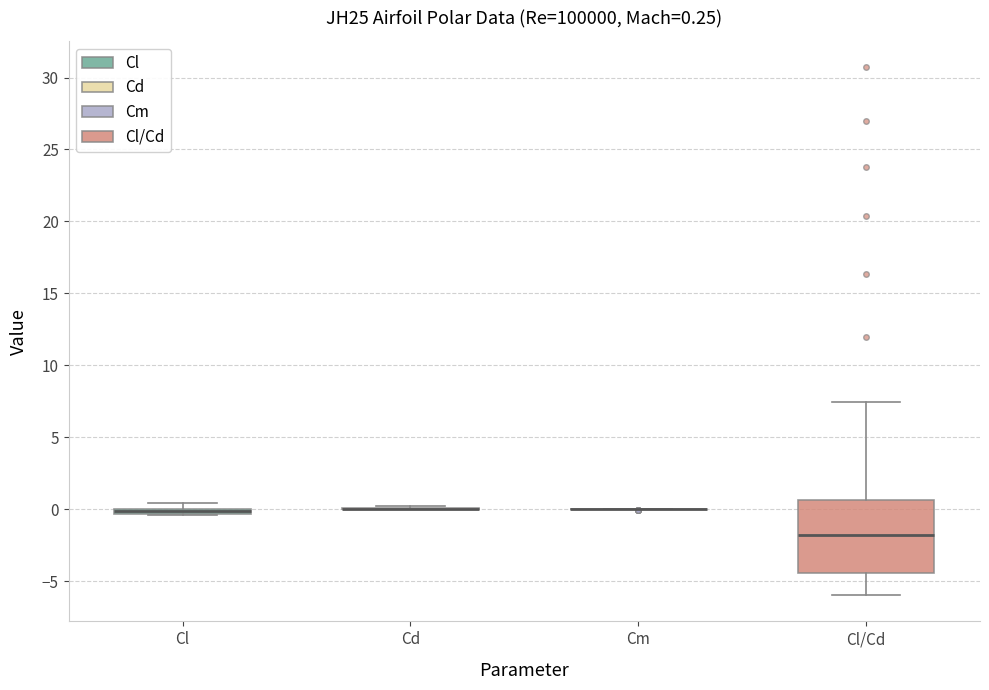

Which box is the tallest, from its lower edge to its upper edge?

Cl/Cd